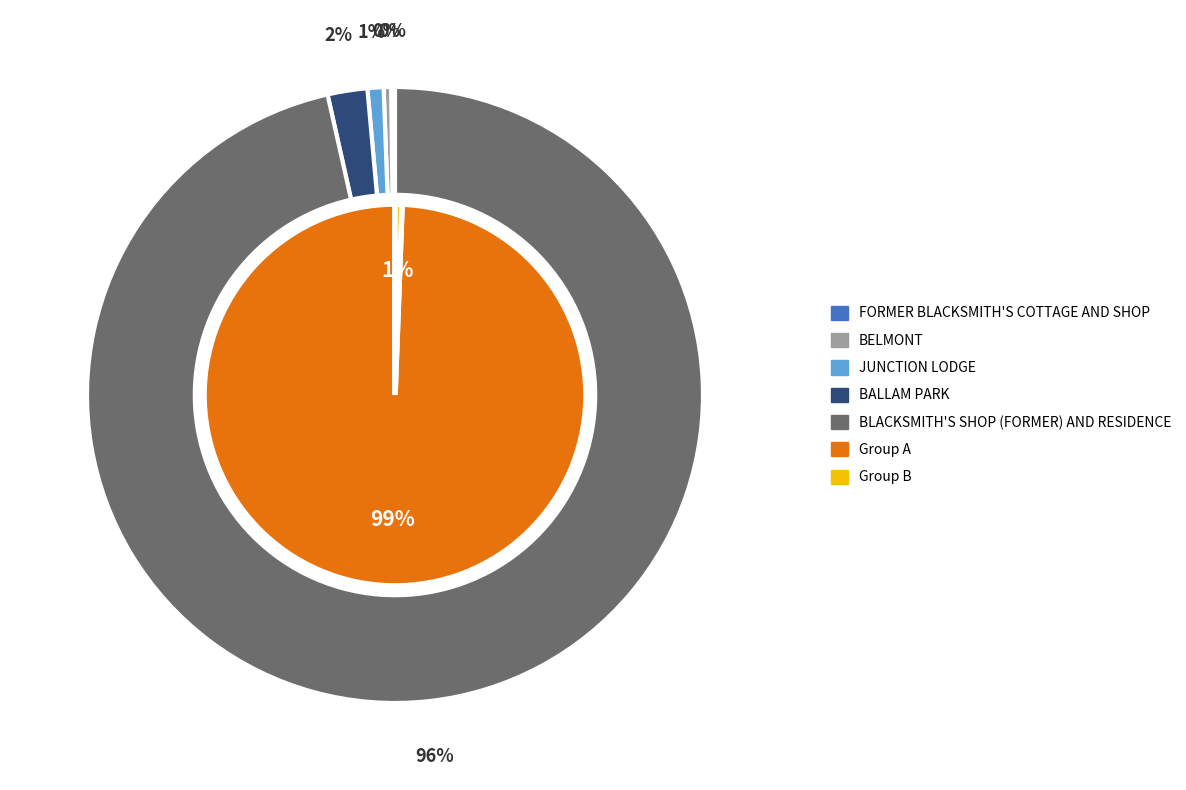

To the nearest percent, what is the difference between the BALLAM PARK and JUNCTION LODGE slice percentages?

1%